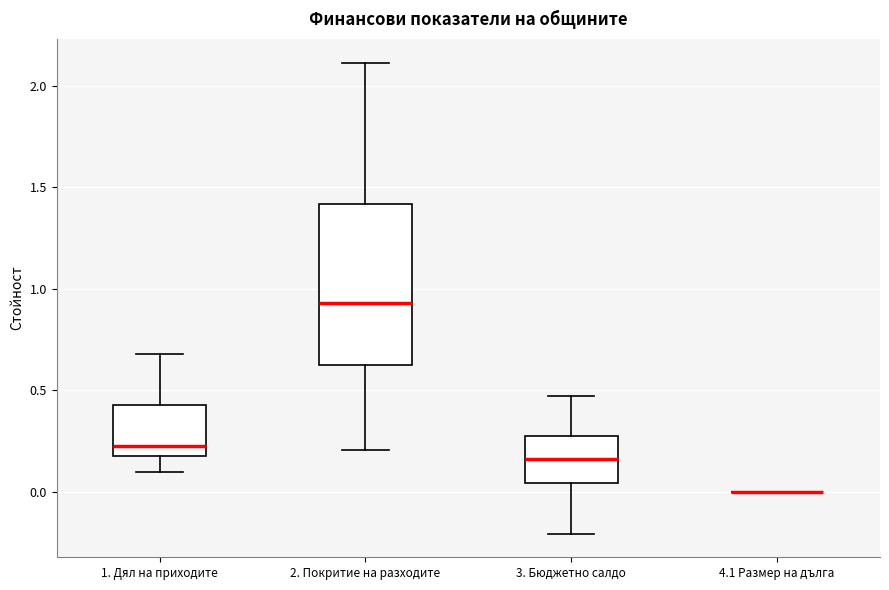

Where does the lower whisker of the box for 1. Дял на приходите end on the y-axis? The values are not printed on the chart, so give them approximately, as read against the axis.

0.10